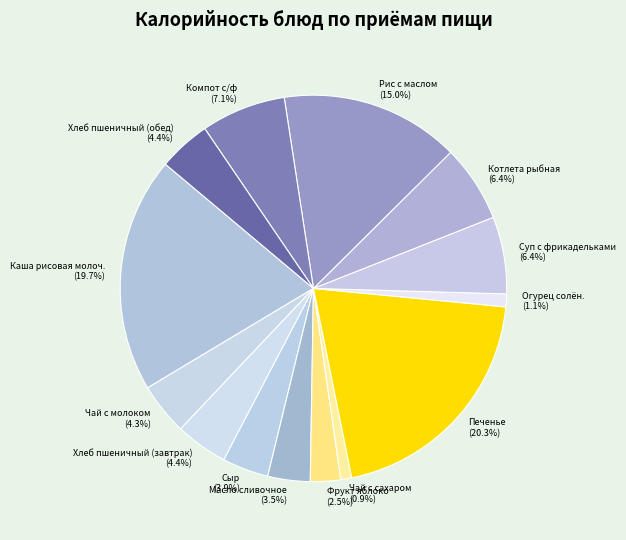

Count the number of slices in the pie.

14